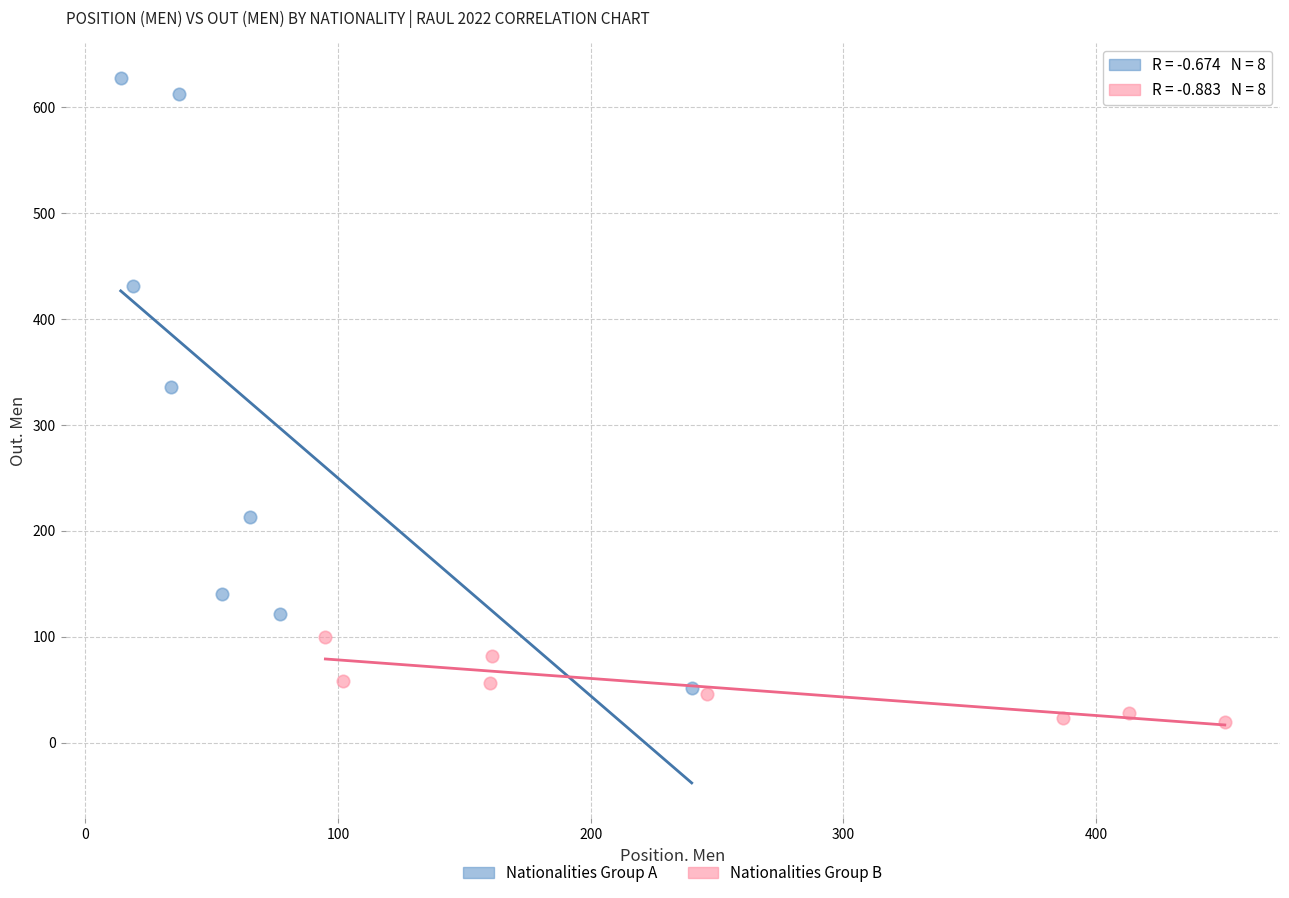

Which series reaches the minimum Y coordinate?

Nationalities Group B